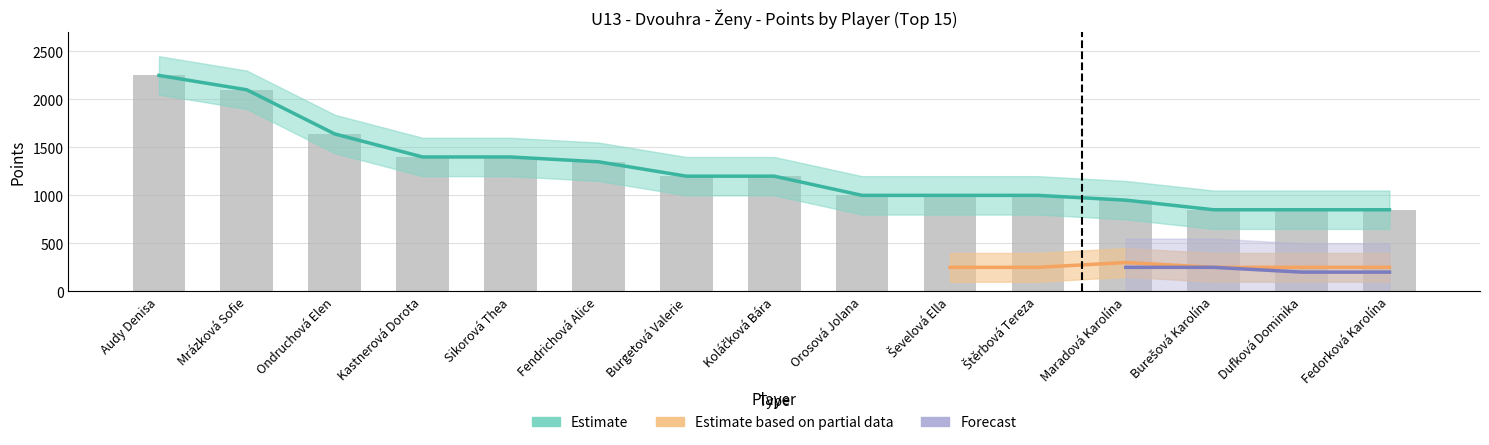

What is the label of the 8th bar from the right?

Koláčková Bára